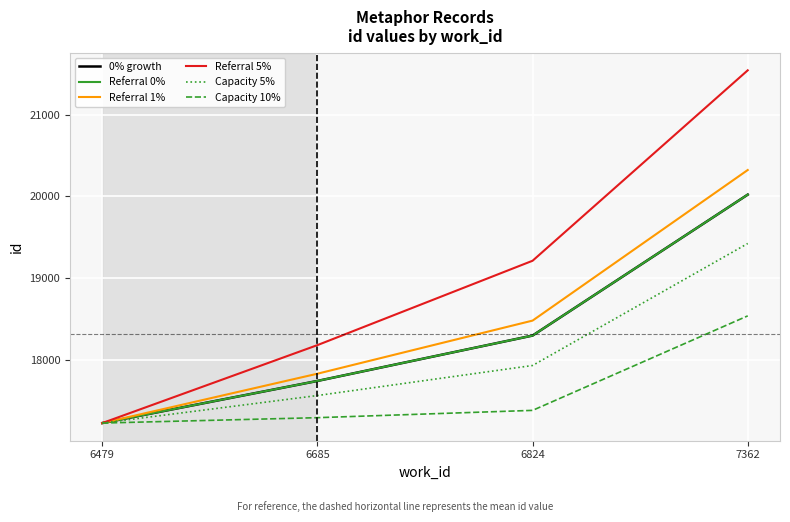

Is this an area chart (filled region under the line)?

No